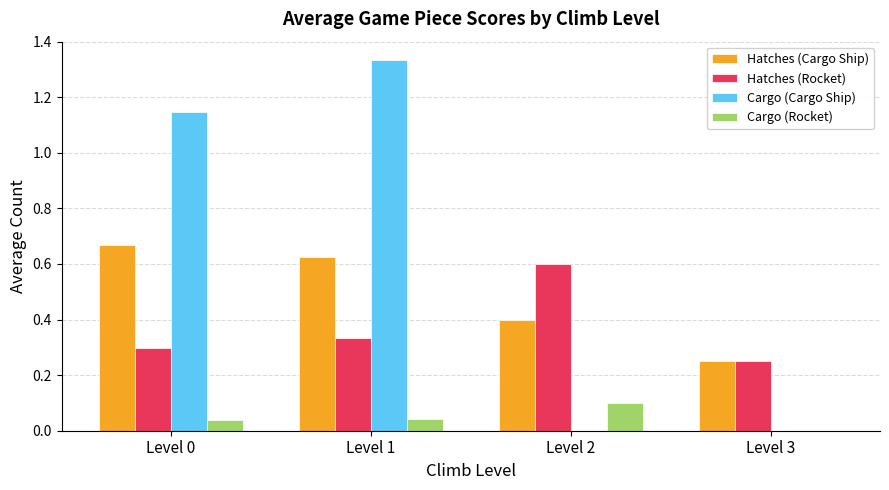

What is the difference between the Hatches (Cargo Ship) values at Level 3 and Level 0?

0.4